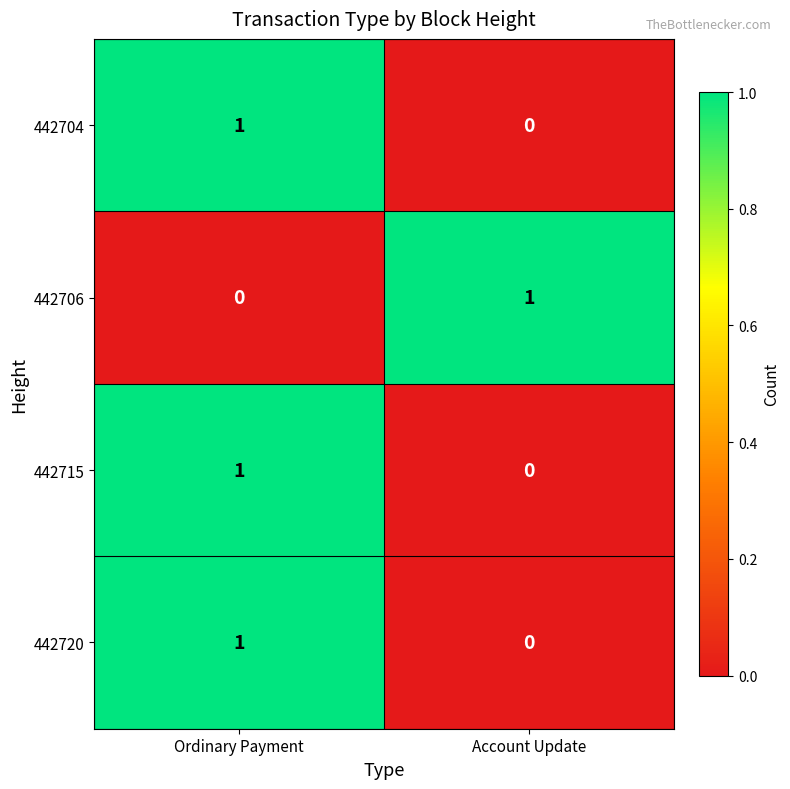

Reading left to right, transcribe all the data shown in this chart.

442704: Ordinary Payment=1	Account Update=0
442706: Ordinary Payment=0	Account Update=1
442715: Ordinary Payment=1	Account Update=0
442720: Ordinary Payment=1	Account Update=0